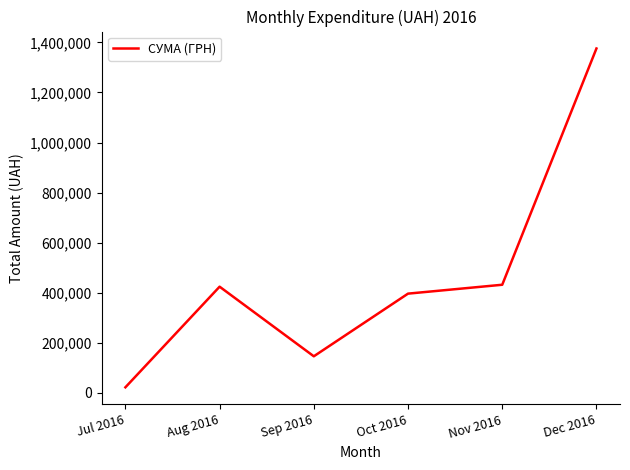

The value at Nov 2016 is 431428.5. True or false?

True